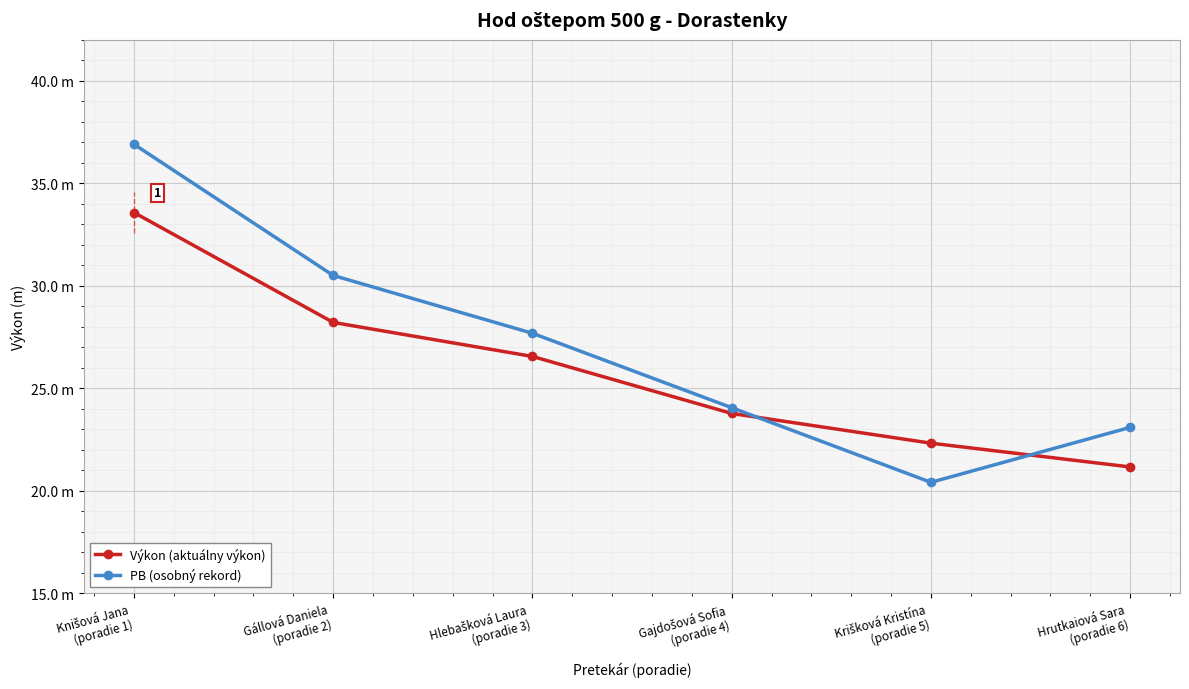

Is it true that Výkon (aktuálny výkon) equals 23.8 at Gajdošová Sofia
(poradie 4)?

True